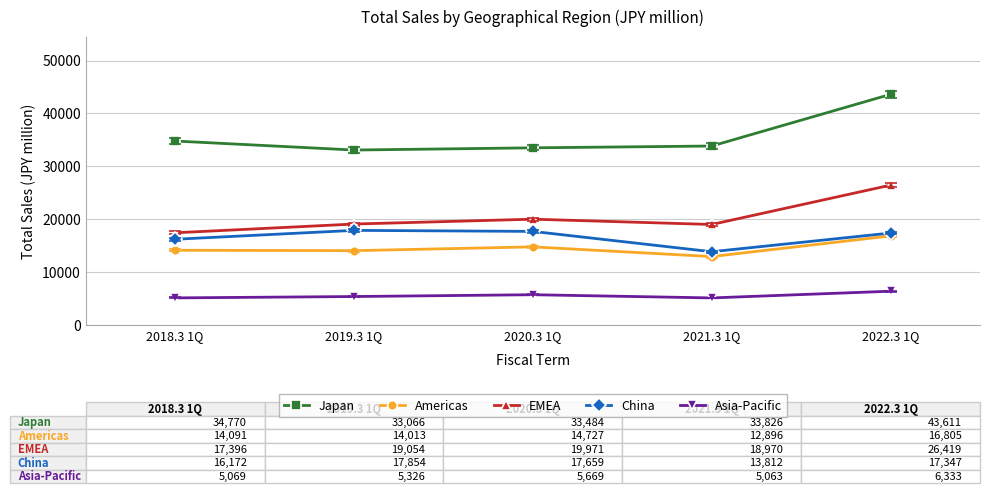

List the series in order of their peak value, highest first.

Japan, EMEA, China, Americas, Asia-Pacific